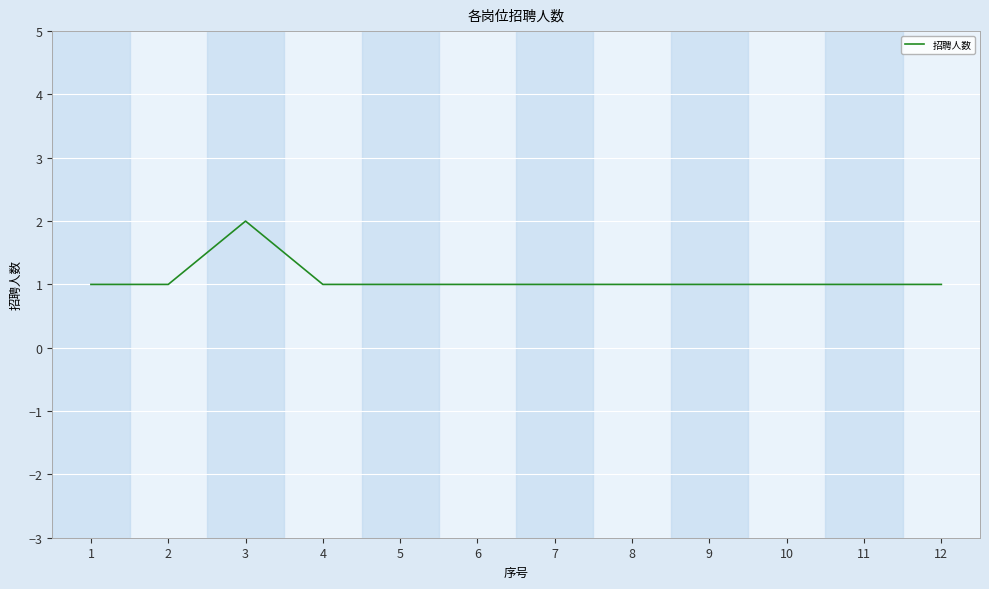

Approximately how many times larger is the value at 7 compared to 12?

1.0